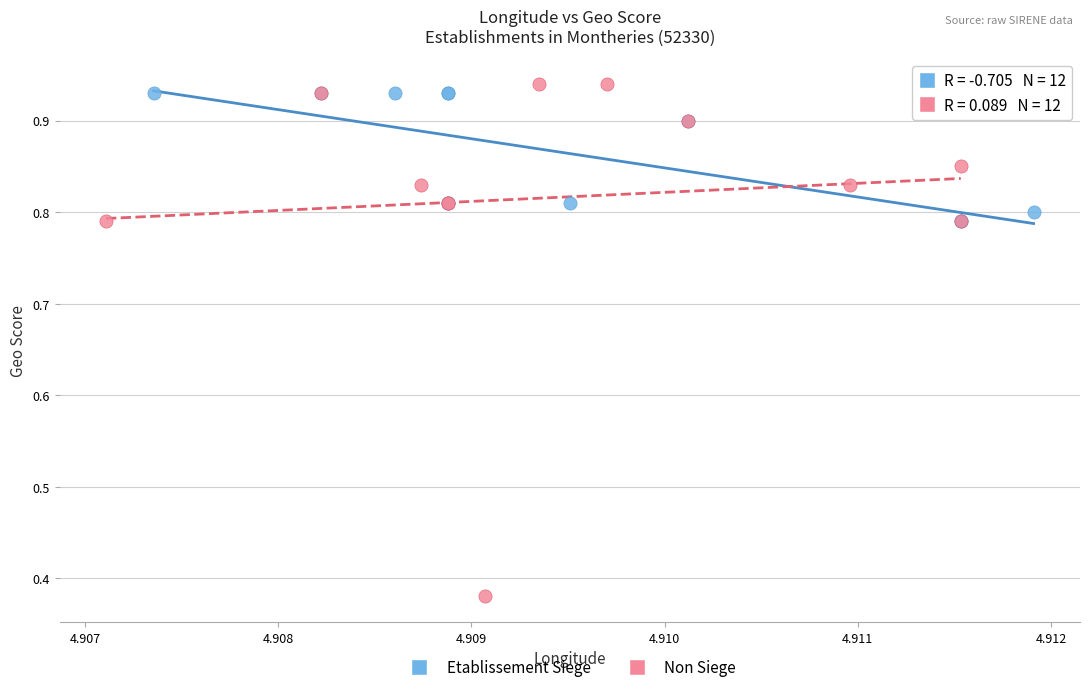

Which series has the largest Y range (max minus min)?

Non Siege